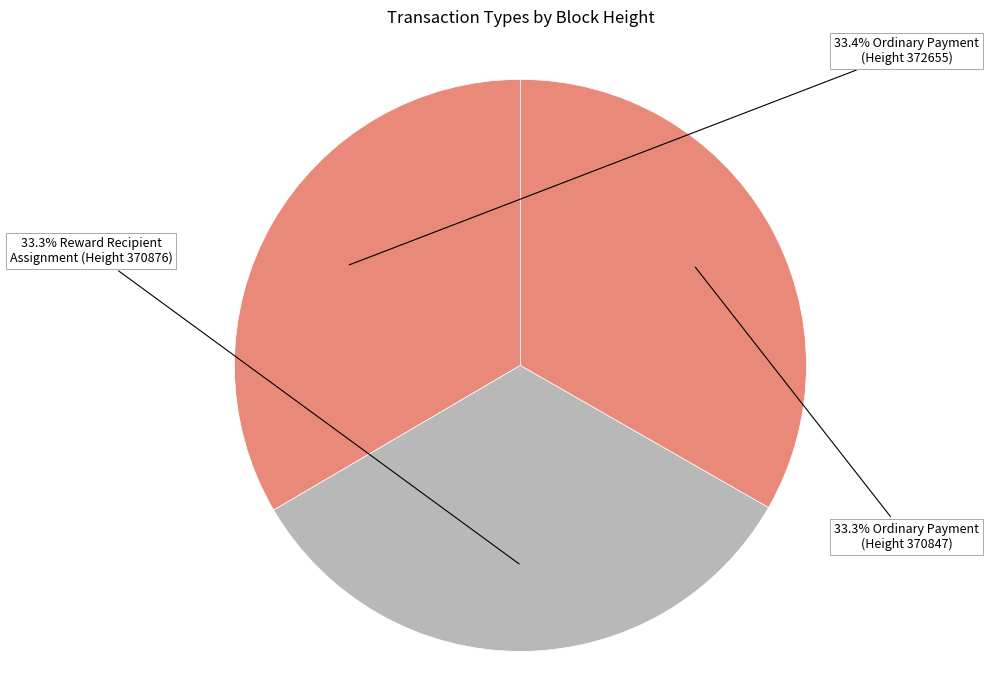

Rank the categories by value from highest to lowest.

372655 Ordinary Payment, 370876 Reward Recipient Assignment, 370847 Ordinary Payment